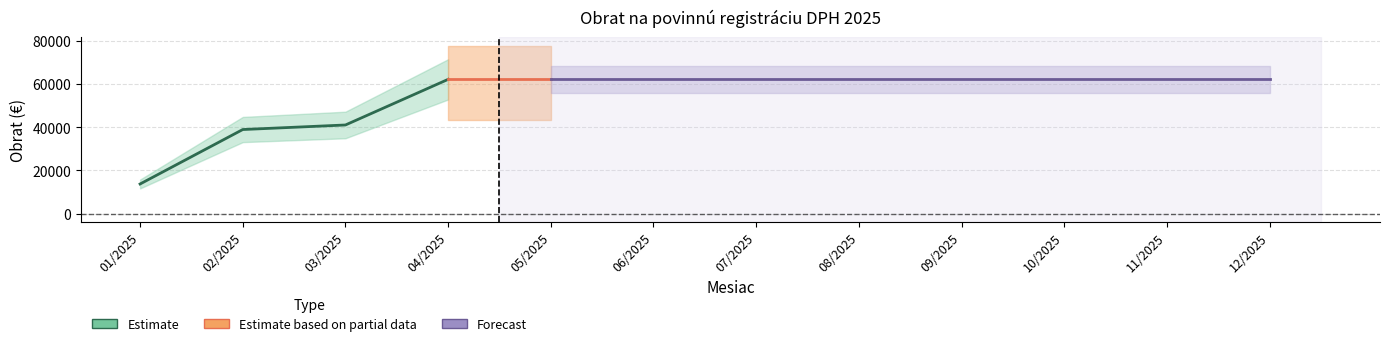

What is the greatest value displayed?

62214.2